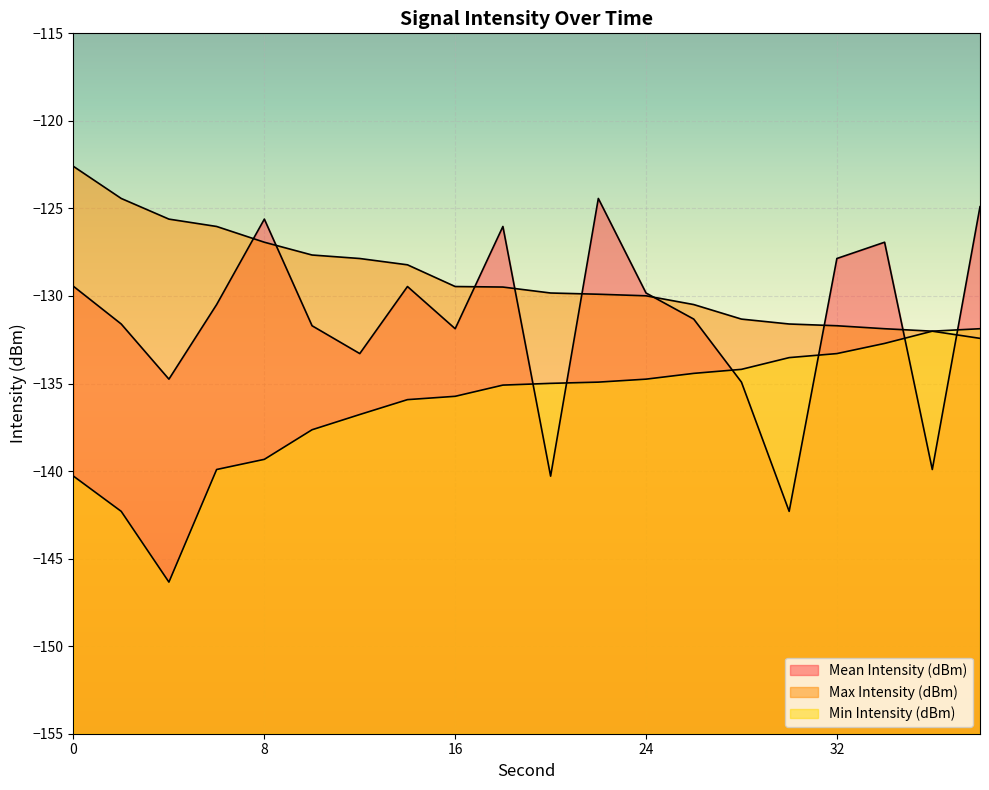

Is the value of Mean Intensity (dBm) at 28 greater than the value of Max Intensity (dBm) at 10?

No